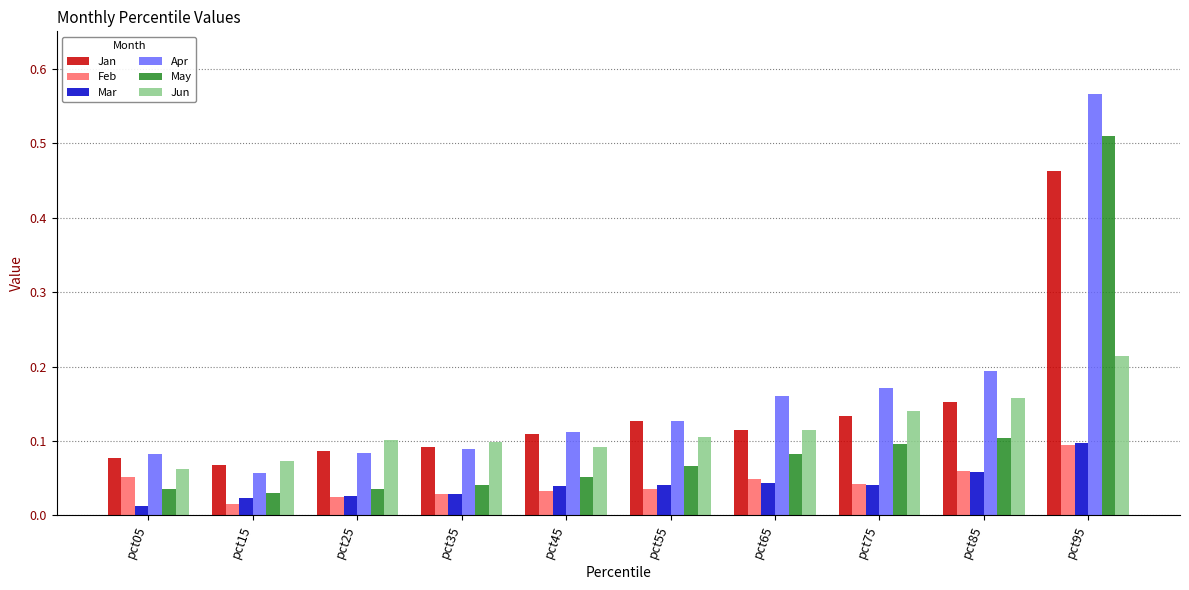

What are all the series names shown in the legend?

Jan, Feb, Mar, Apr, May, Jun